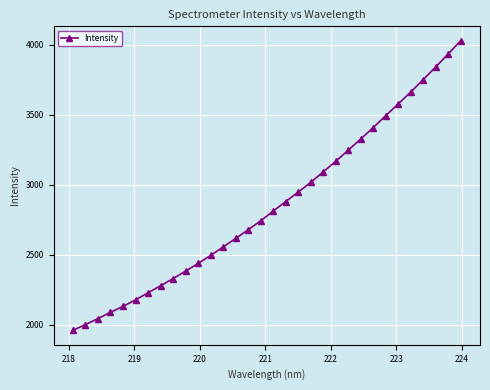

What is the average value?

2854.7